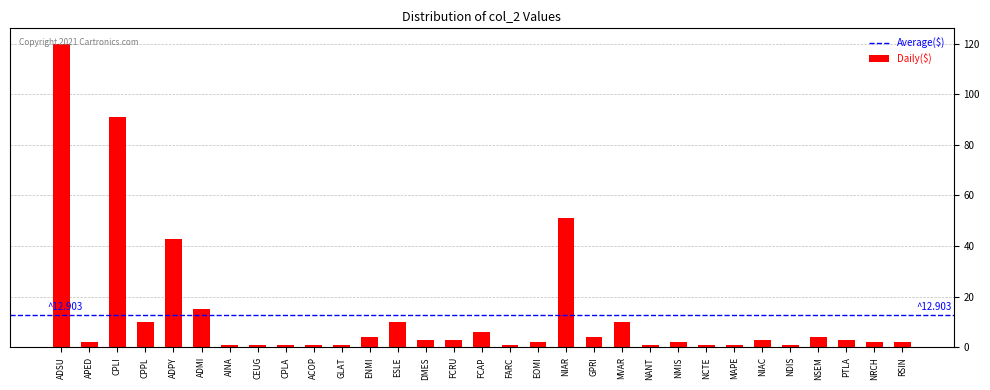

What is the greatest value displayed?

120